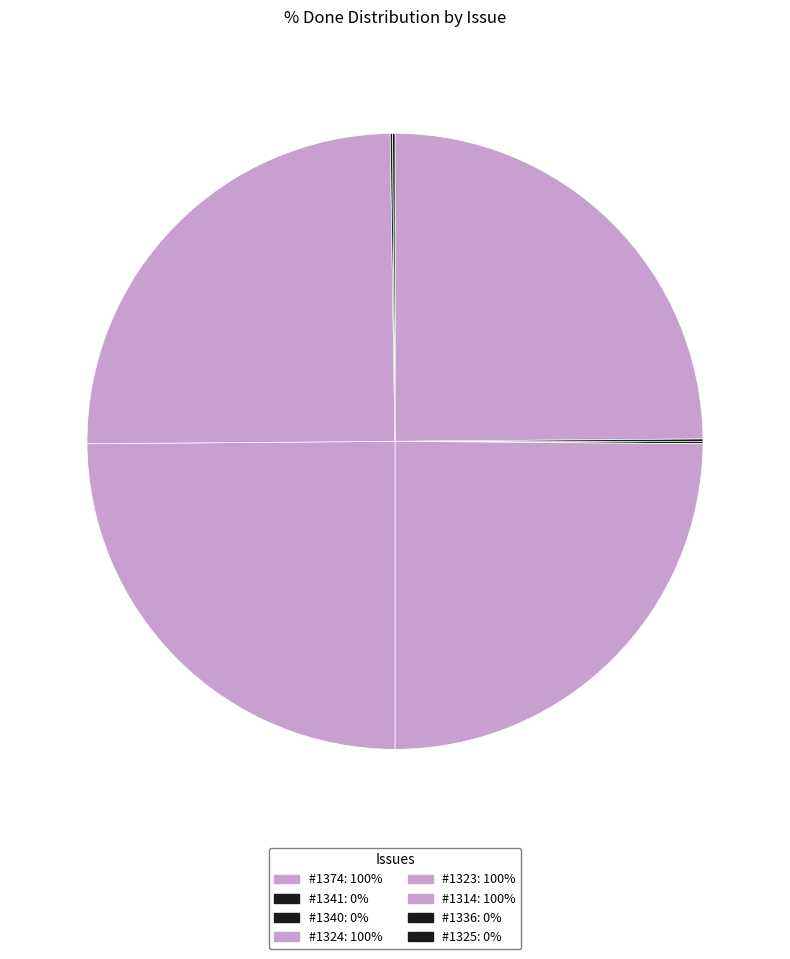

How many slices are in this pie chart?

8